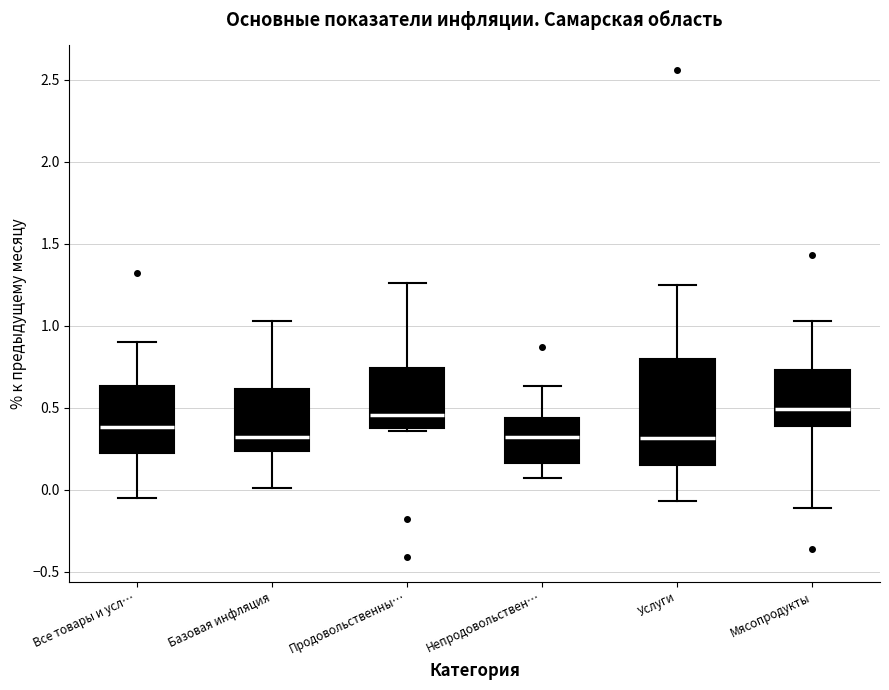

Reading left to right, transcribe this box plot: for each box, give where its median line is, the range the box spans, and where its two whiskers end, as read against the y-axis. The values are not printed on the chart, so give them approximately, as read against the axis.

Все товары и усл…: median 0.40, box 0.25 to 0.65, whiskers -0.05 to 0.90
Базовая инфляция: median 0.35, box 0.25 to 0.60, whiskers 0.00 to 1.05
Продовольственны…: median 0.45, box 0.40 to 0.75, whiskers 0.35 to 1.25
Непродовольствен…: median 0.30, box 0.15 to 0.45, whiskers 0.05 to 0.65
Услуги: median 0.30, box 0.15 to 0.80, whiskers -0.05 to 1.25
Мясопродукты: median 0.50, box 0.40 to 0.75, whiskers -0.10 to 1.05